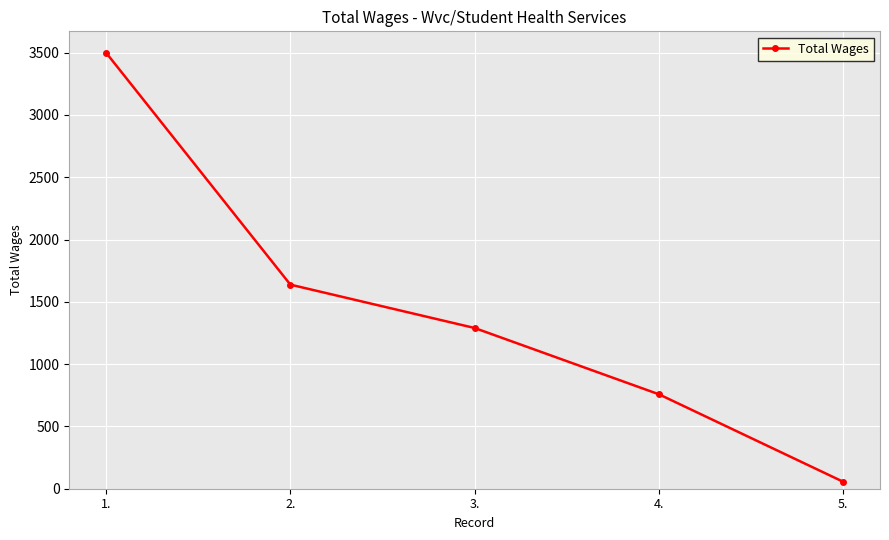

What is the approximate value at 5., to the nearest 100?

100